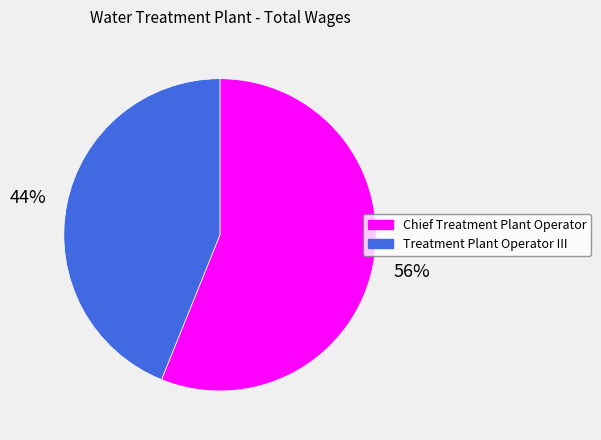

To the nearest percent, what percentage of the pie is Treatment Plant Operator III?

44%